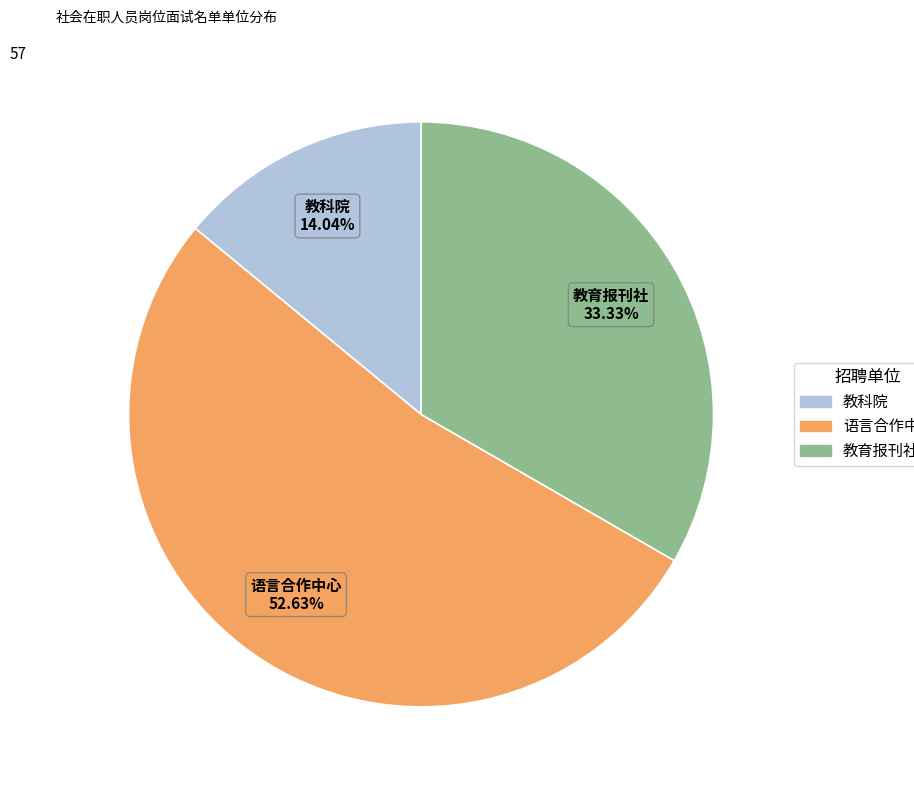

What is the ratio of the value at 语言合作中心 to the value at 教育报刊社?

1.6